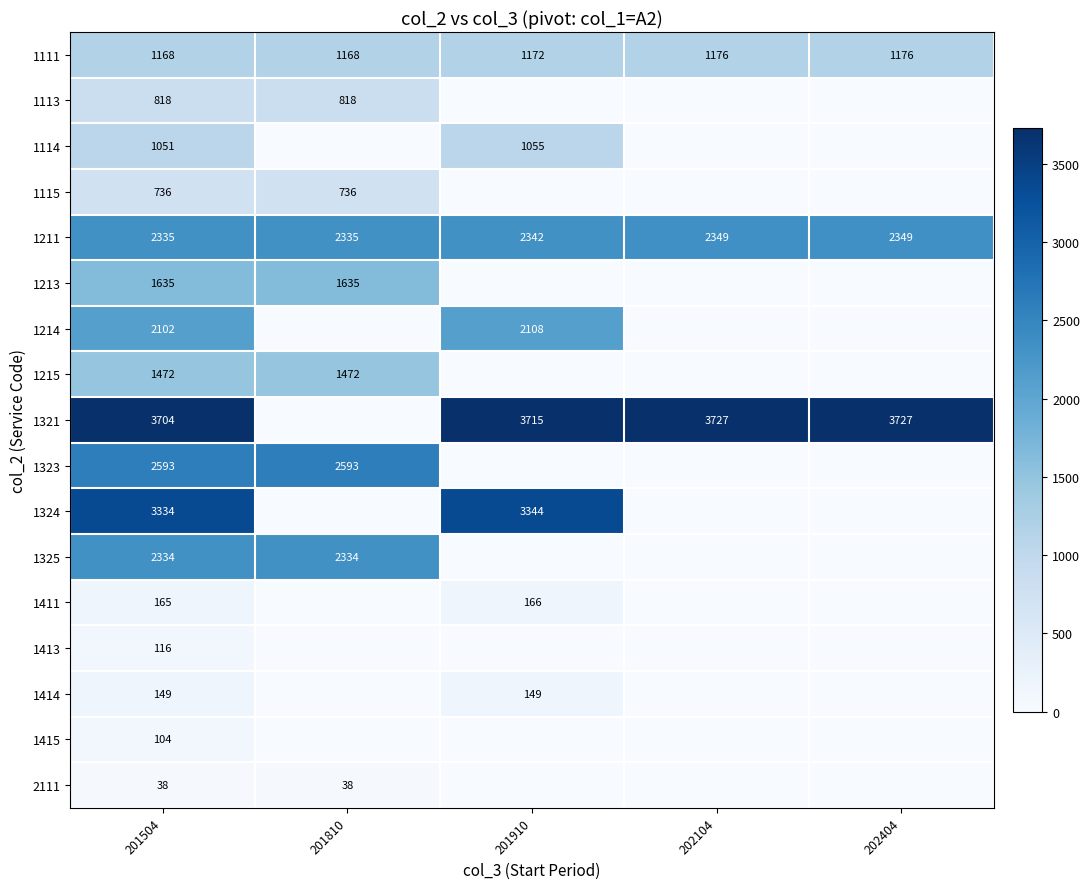

The 1111 series shows 471 at 201810. True or false?

False